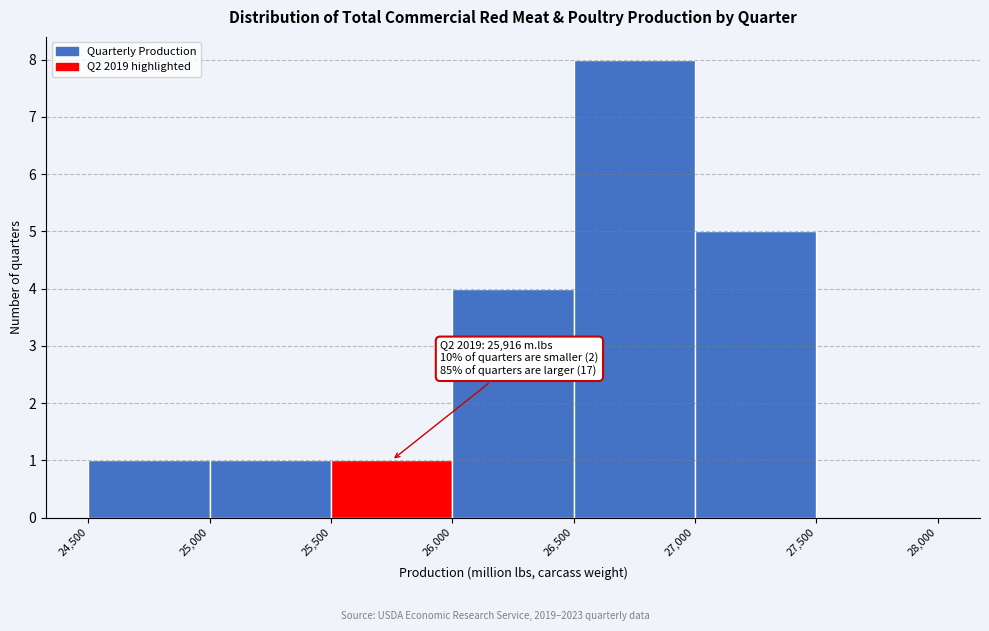

Which range on the x-axis has the tallest bar?

26,500 to 27,000